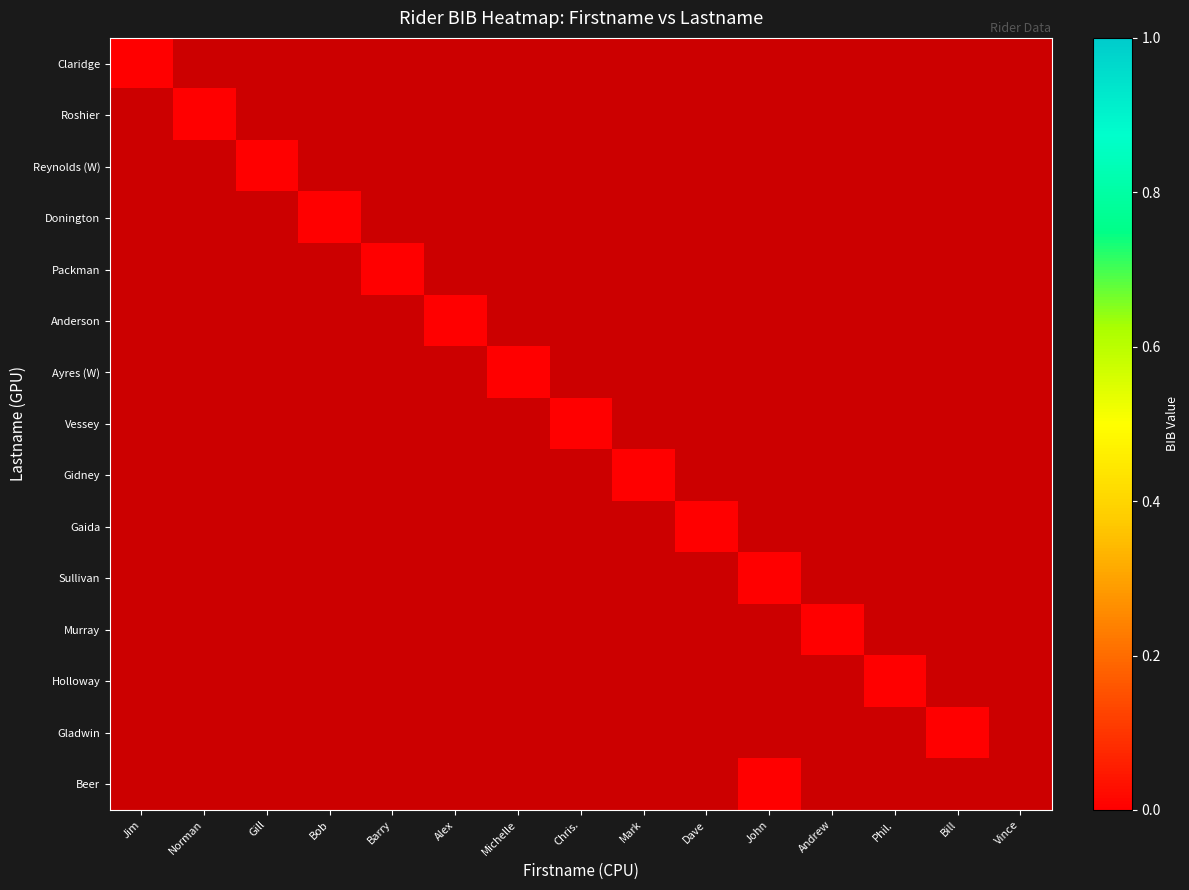

Which has a higher value, Phil. or Michelle?

Phil.